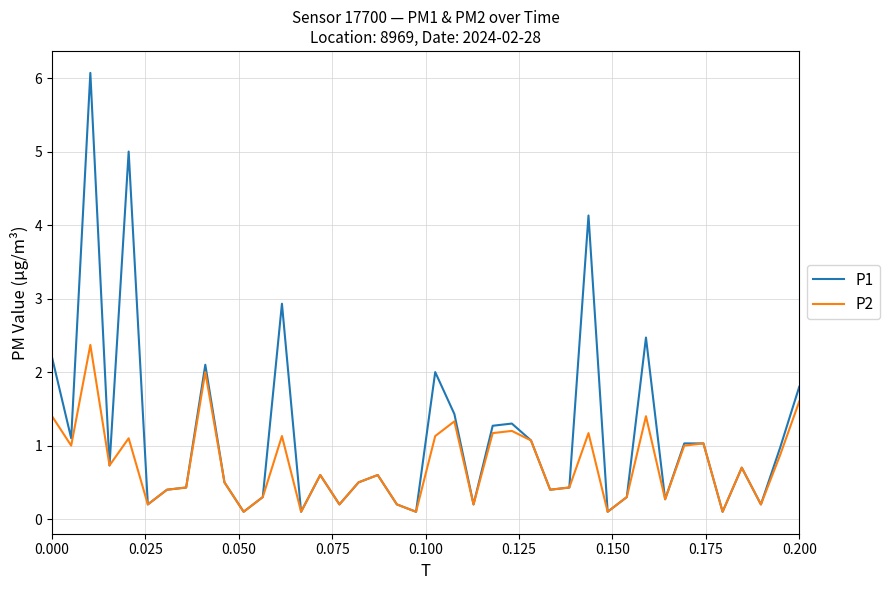

List the series in order of their peak value, highest first.

P1, P2